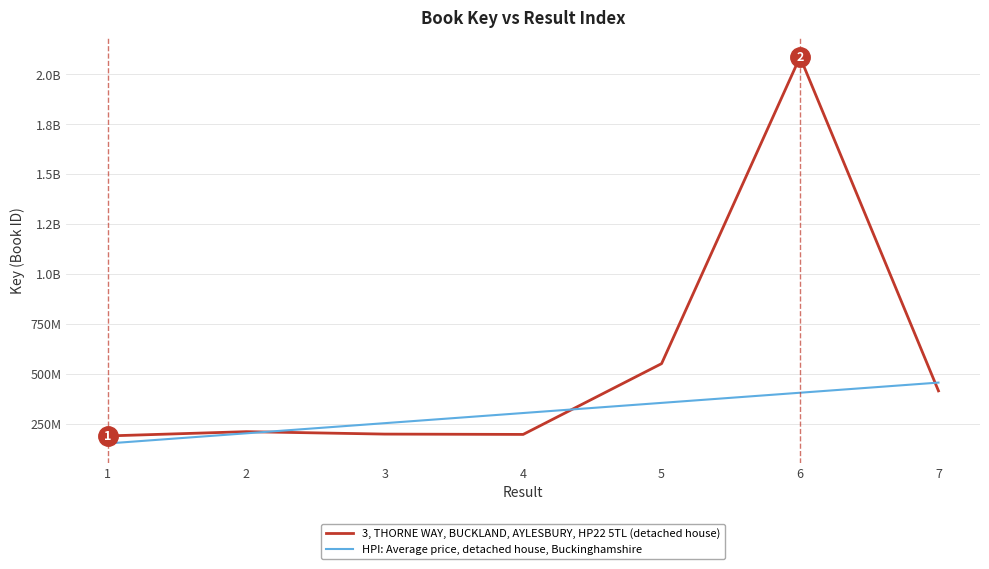

Is this an area chart (filled region under the line)?

No